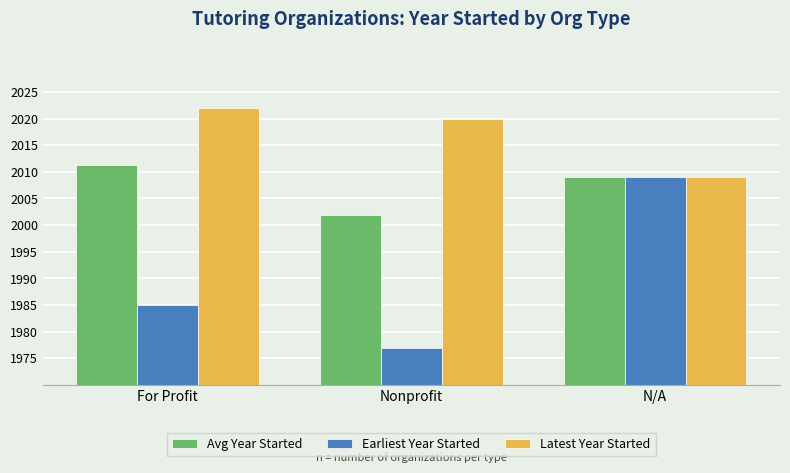

How many groups of bars are there?

3